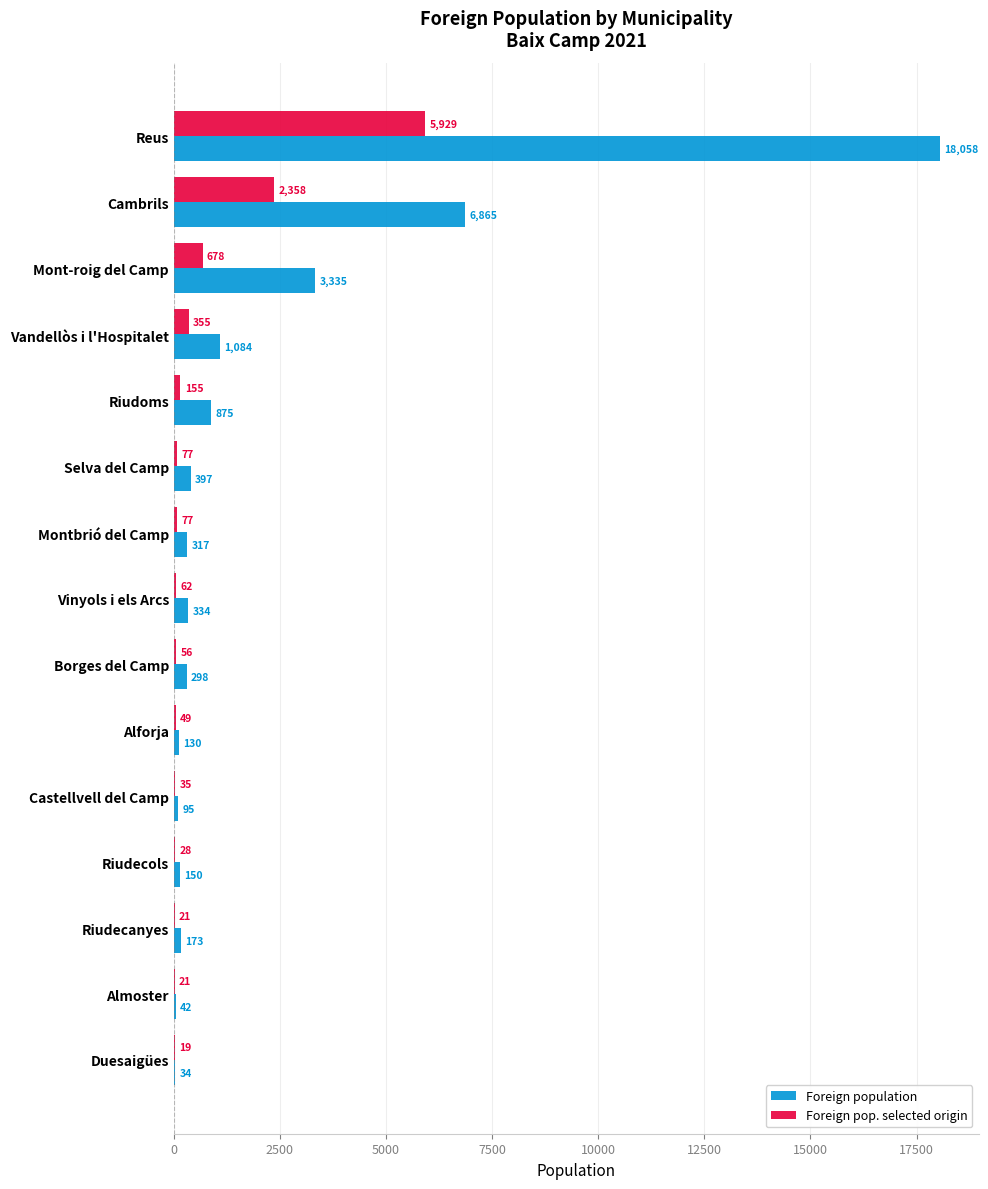

At which label is Foreign pop. selected origin closest to 2974?

Cambrils